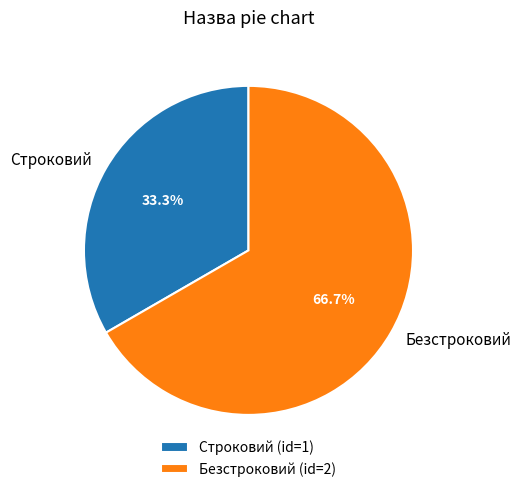

What is the smallest slice in the pie chart?

Строковий